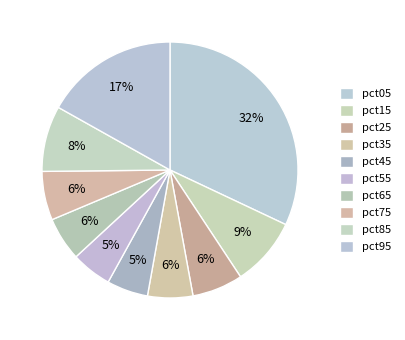

How many slices are in this pie chart?

10